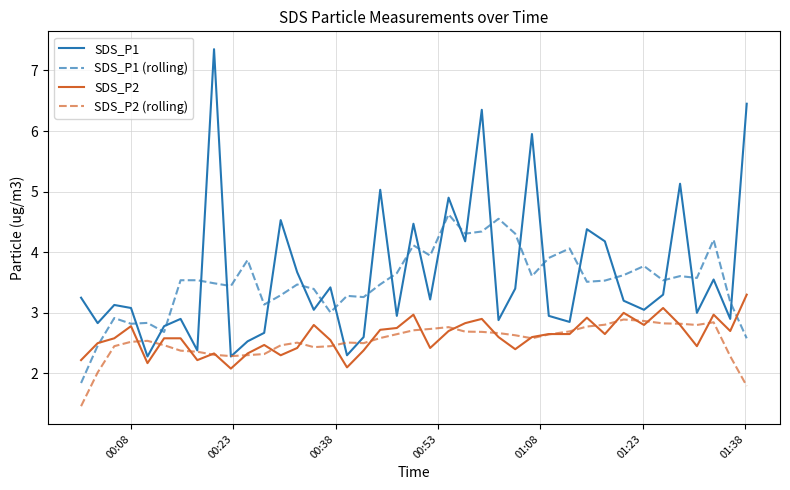

What is the minimum value shown in the chart?

1.5